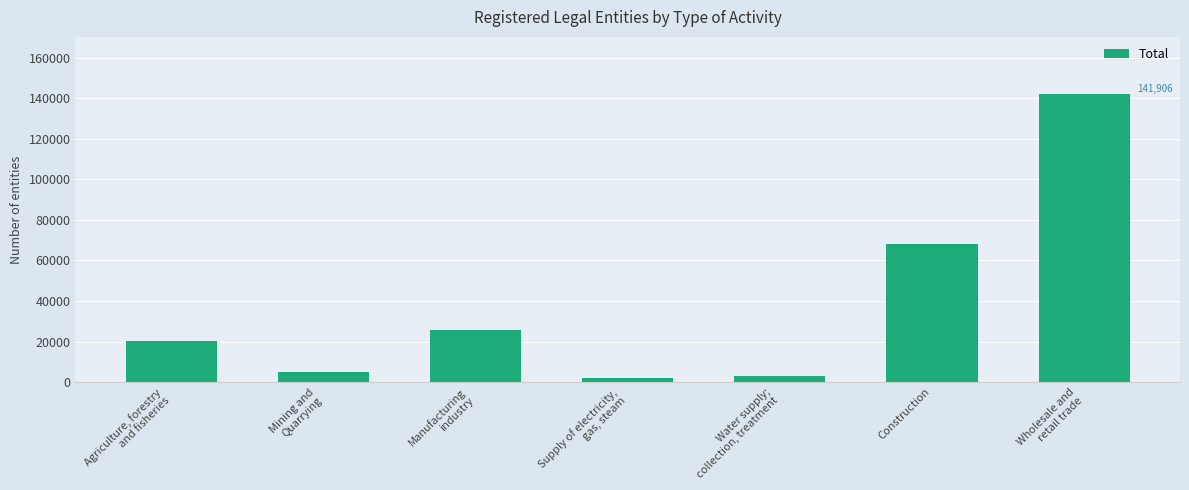

Reading right to left, extract all data points from this chart.

Wholesale and
retail trade=141906	Construction=68276	Water supply;
collection, treatment=2768	Supply of electricity,
gas, steam=1872	Manufacturing
industry=25686	Mining and
Quarrying=5099	Agriculture, forestry
and fisheries=20275